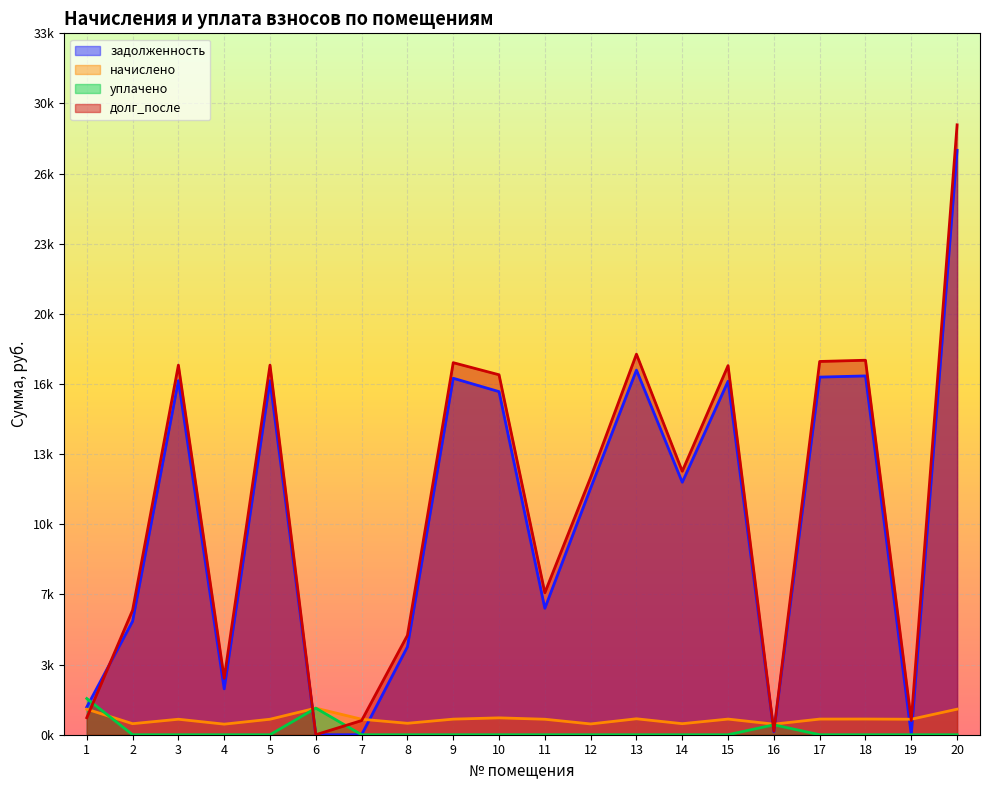

Between which two adjacent categories do начислено and долг_после first intersect?

1 and 2